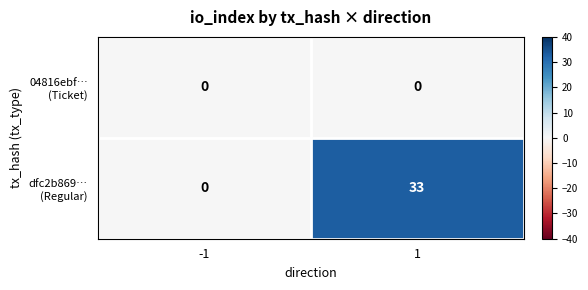

What is the total value across all series at 1?

33